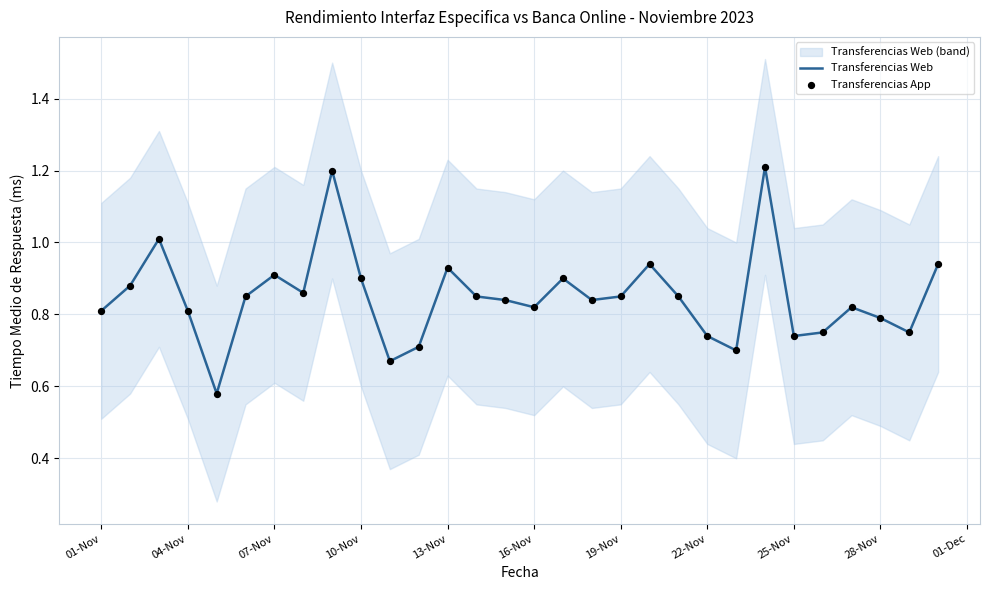

Which series reaches the minimum Y coordinate?

Transferencias Web